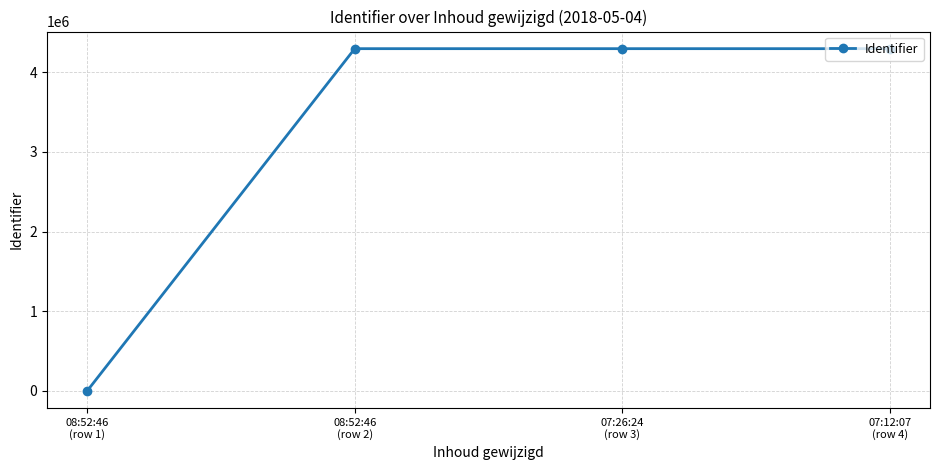

What is the maximum value shown in the chart?

4296554